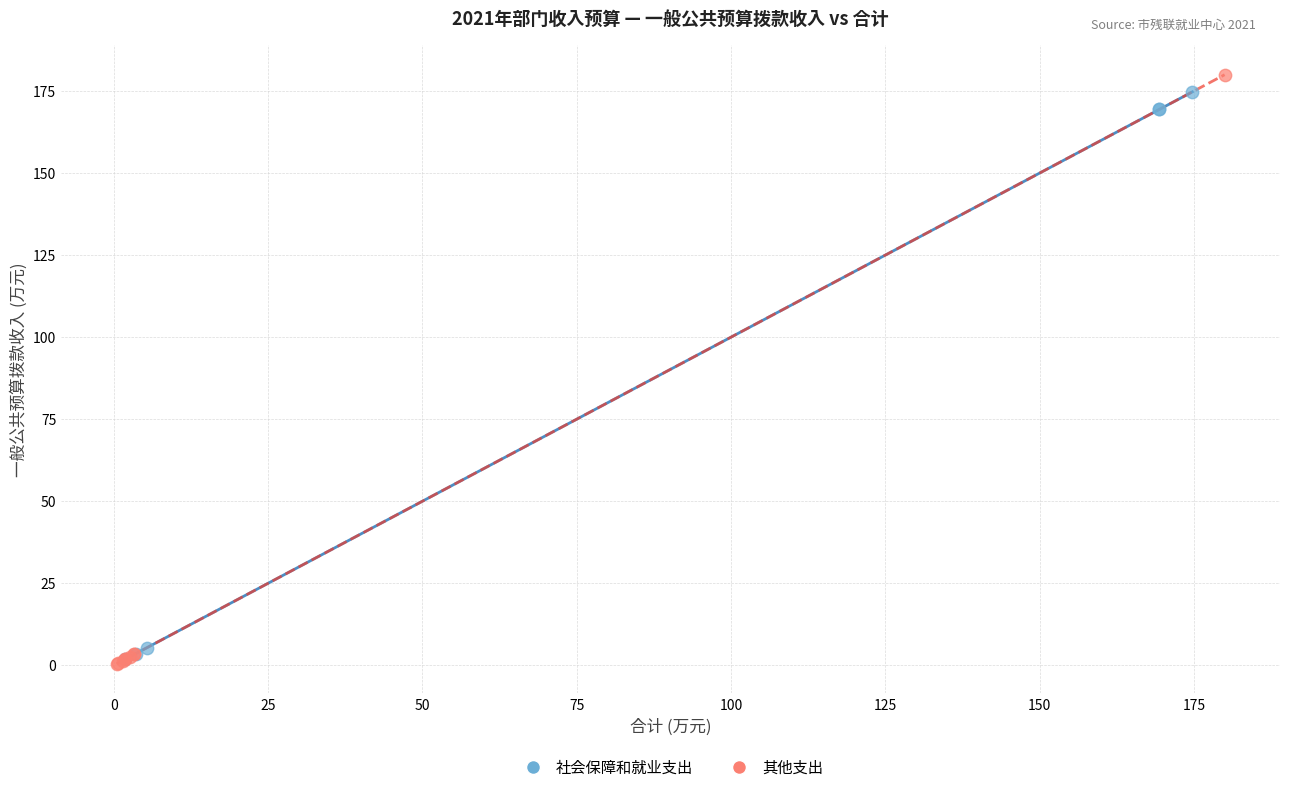

Which series has the largest Y range (max minus min)?

其他支出